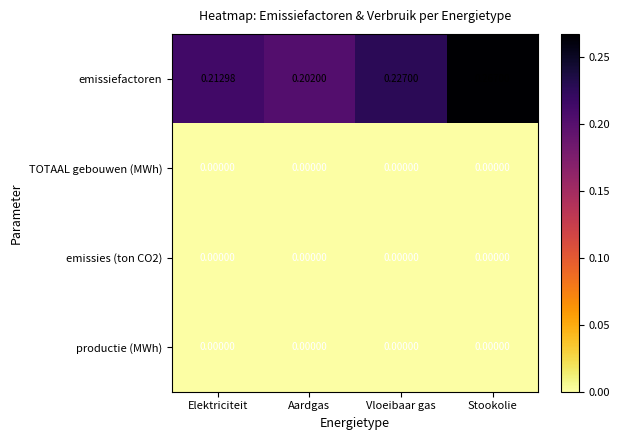

Which series changed the most between Aardgas and Vloeibaar gas?

emissiefactoren